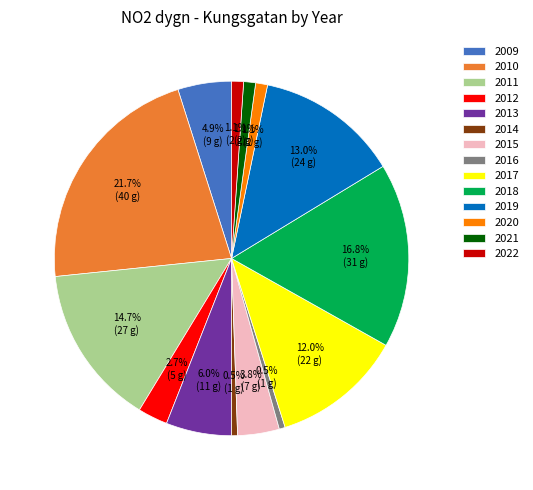

Count the number of slices in the pie.

14